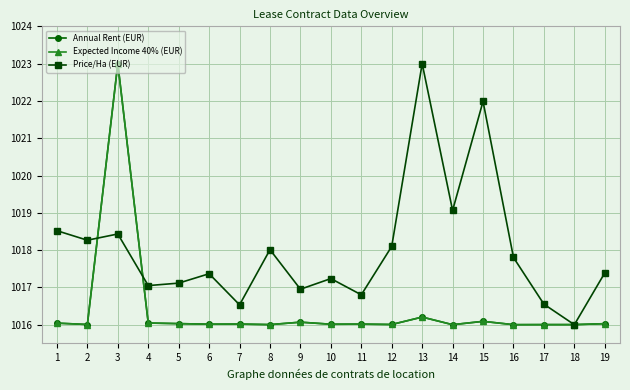

How many interior local valleys does the Expected Income 40% (EUR) series have?

8